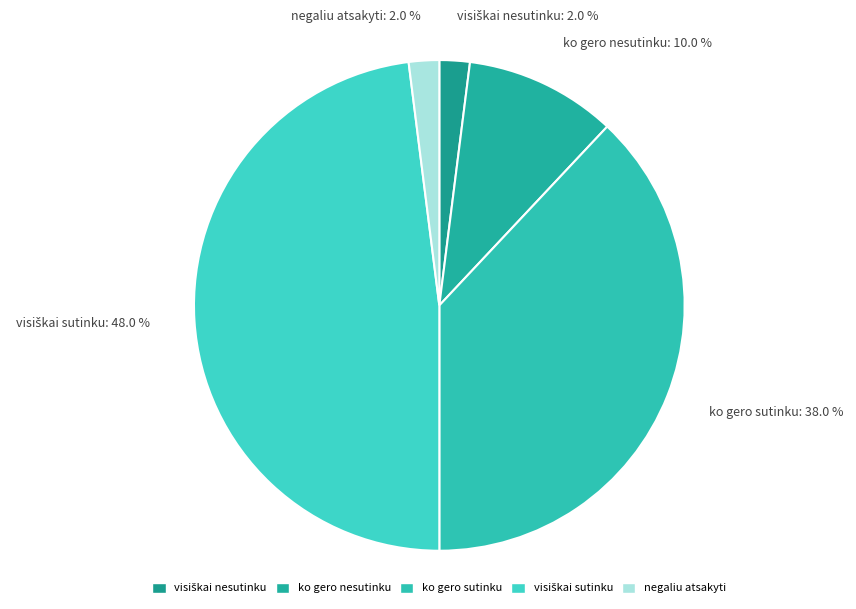

Is negaliu atsakyti the majority of the pie?

No